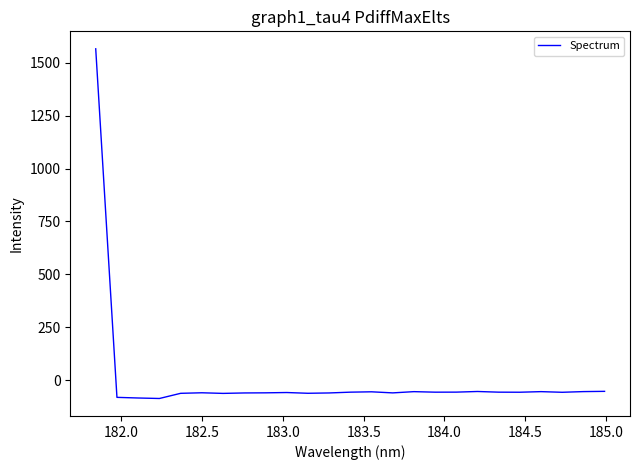

What is the smallest value displayed?

-87.4